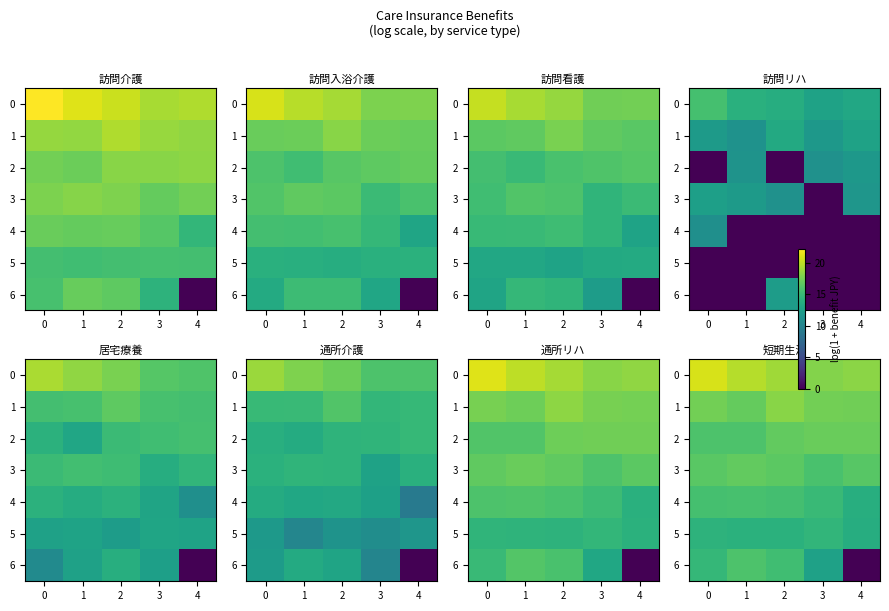

Which series has the widest spread of values?

6